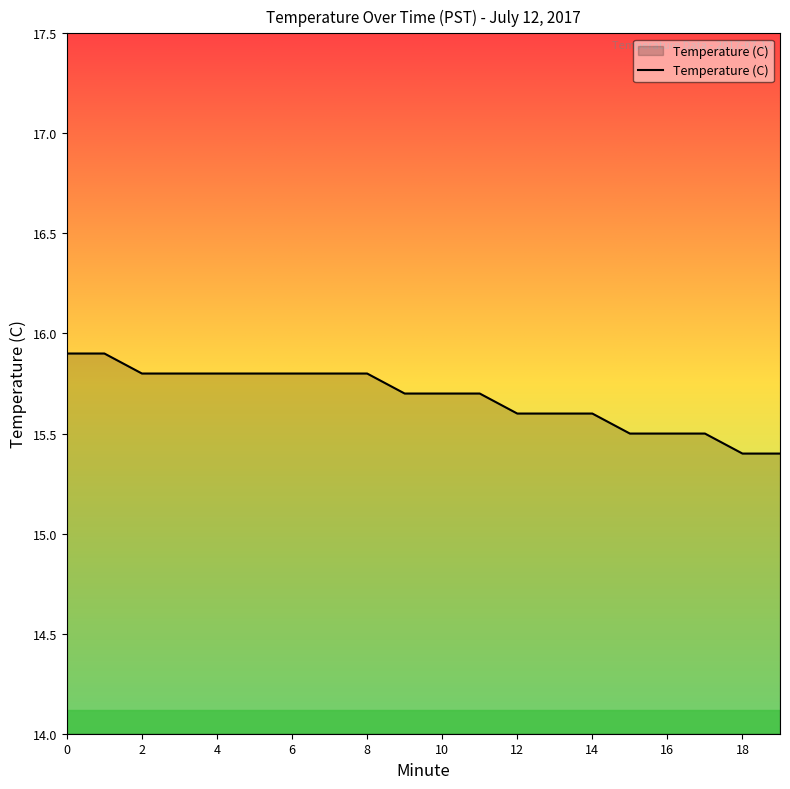

What is the difference between the maximum and minimum values?

0.5